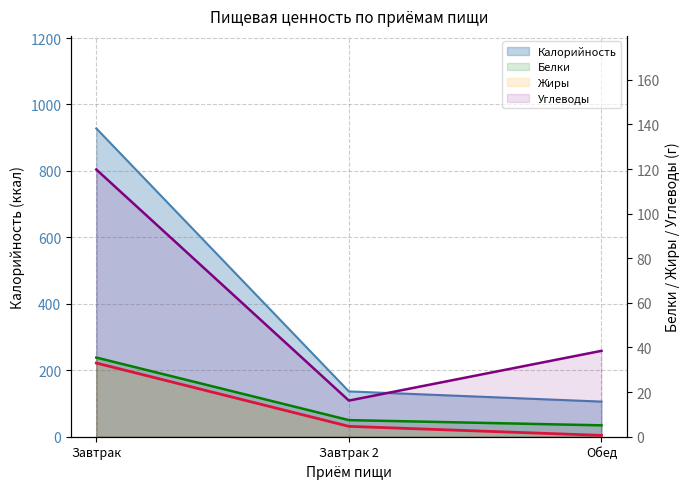

What is the sum of the Жиры values at Завтрак 2 and Обед?

5.2